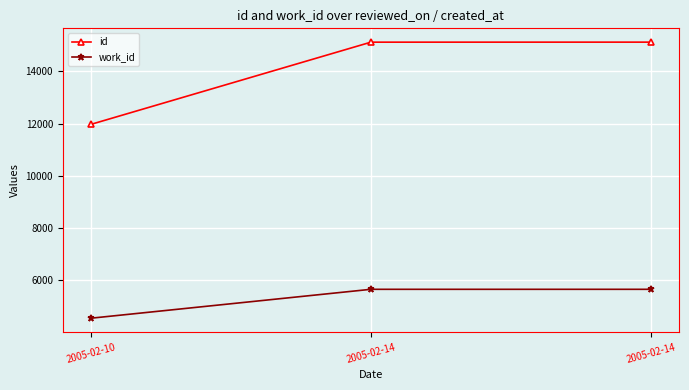

The value of work_id at 2005-02-14 is 5658. True or false?

True